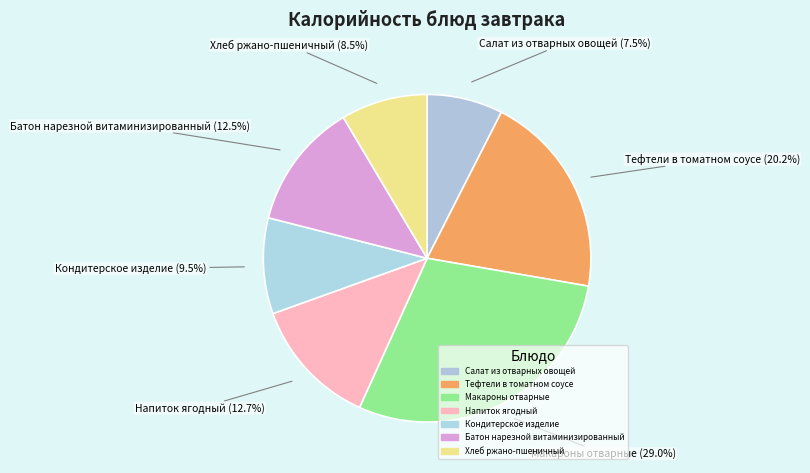

Combined, what portion of the pie is Макароны отварные and Напиток ягодный?

41.8%